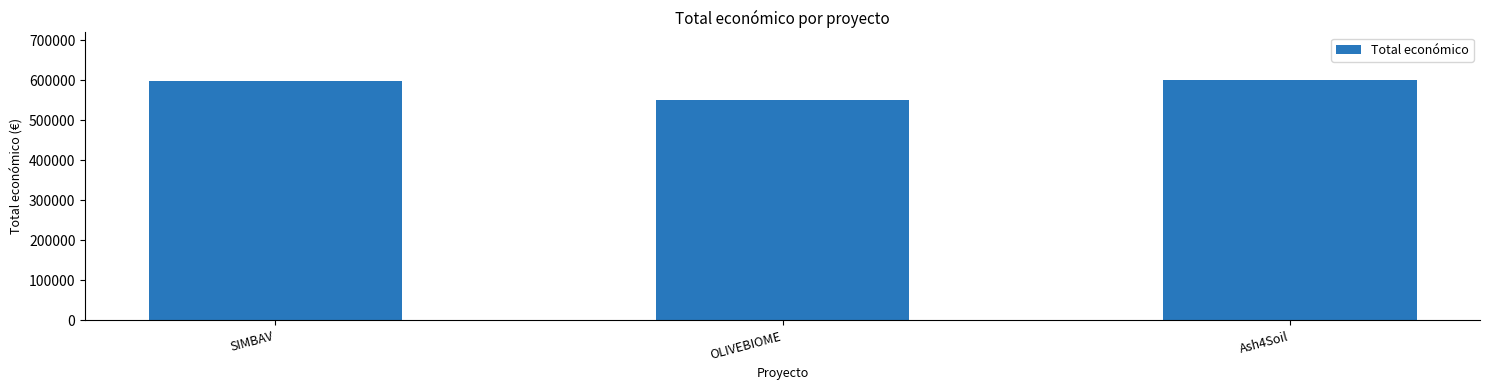

What is the smallest value displayed?

550111